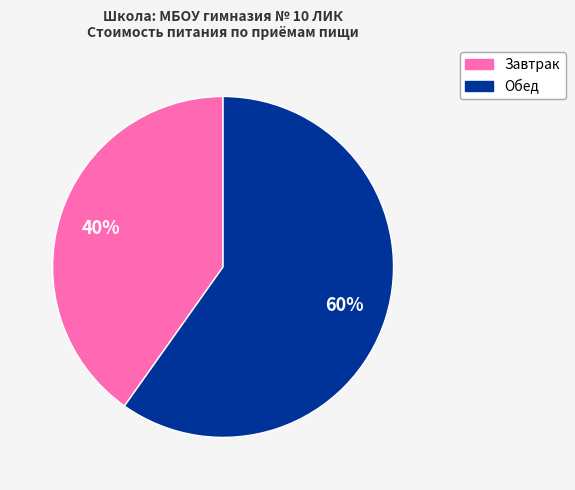

Is it true that Завтрак is 40% of the pie?

True